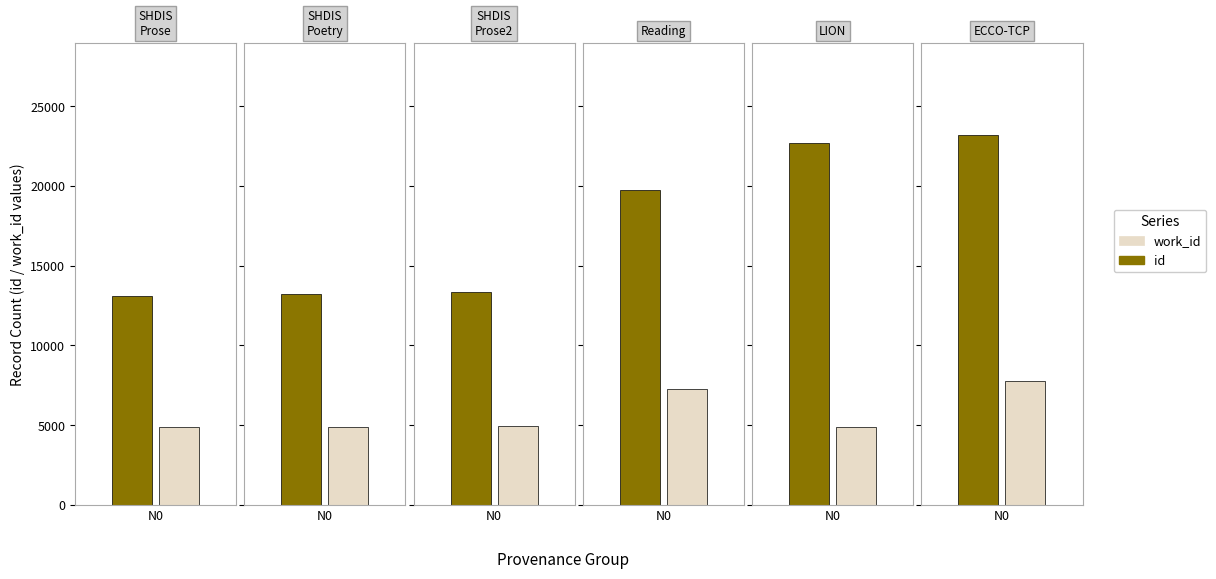

At which label does id first exceed 13361?

Reading